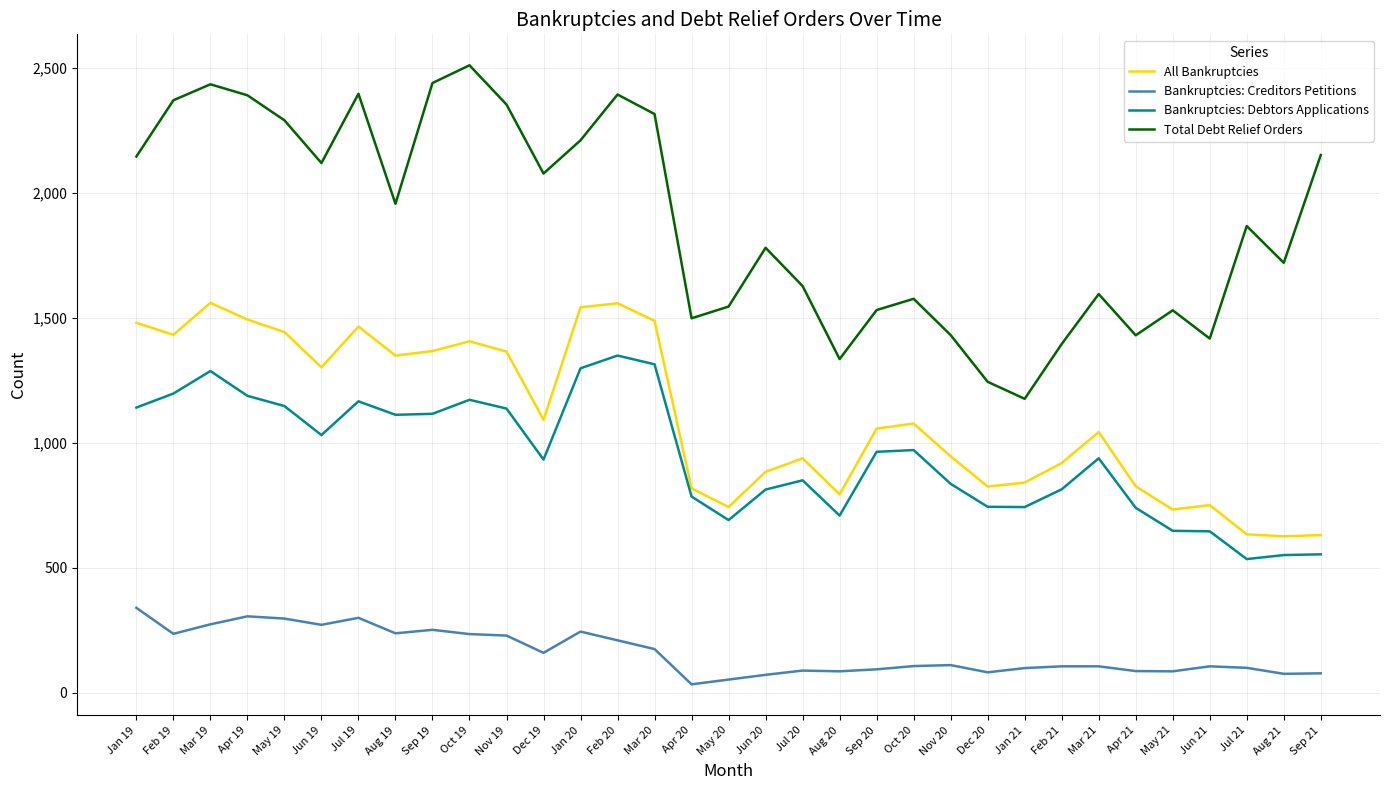

List the series in order of their peak value, lowest first.

Bankruptcies: Creditors Petitions, Bankruptcies: Debtors Applications, All Bankruptcies, Total Debt Relief Orders